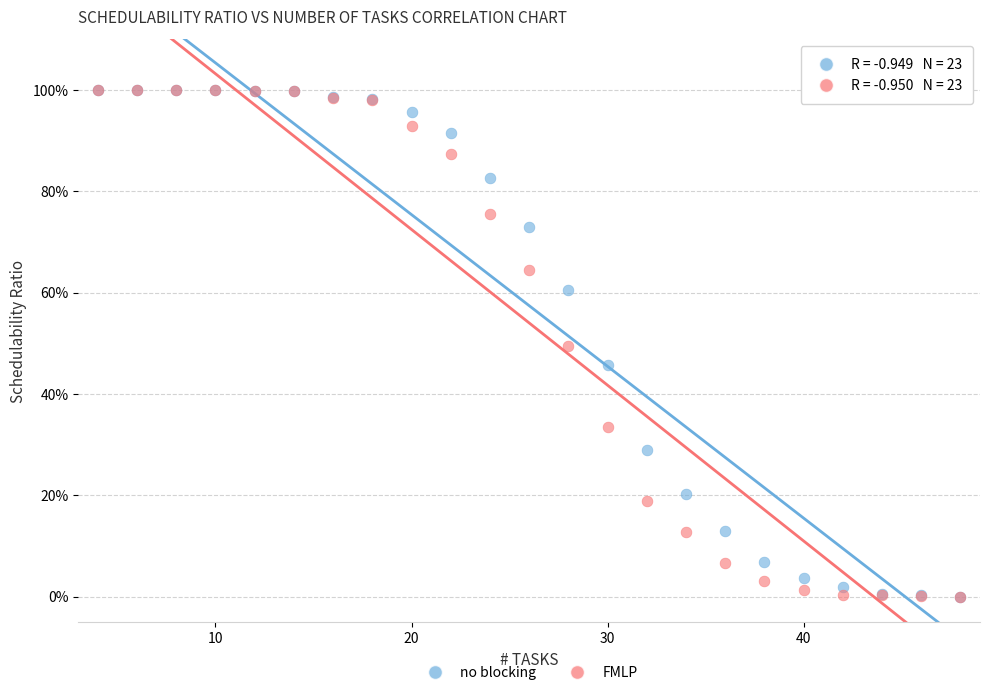

What are all the series names shown in the legend?

no blocking, FMLP